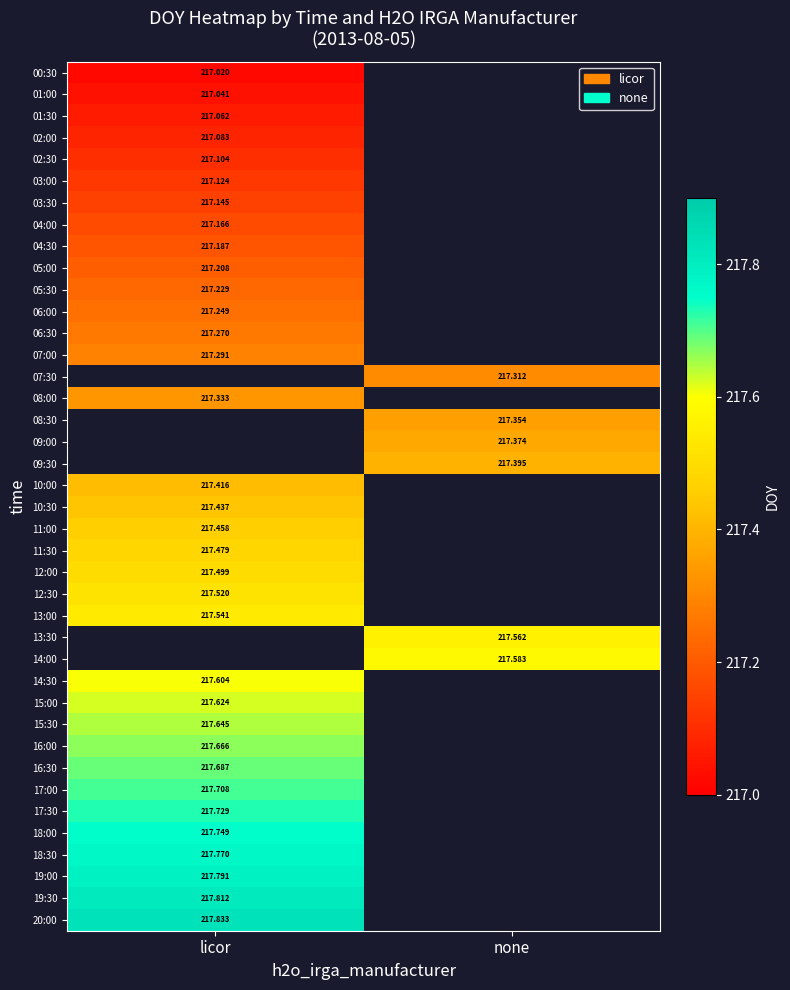

Is the value of 12:30 at licor greater than the value of 08:00 at licor?

Yes